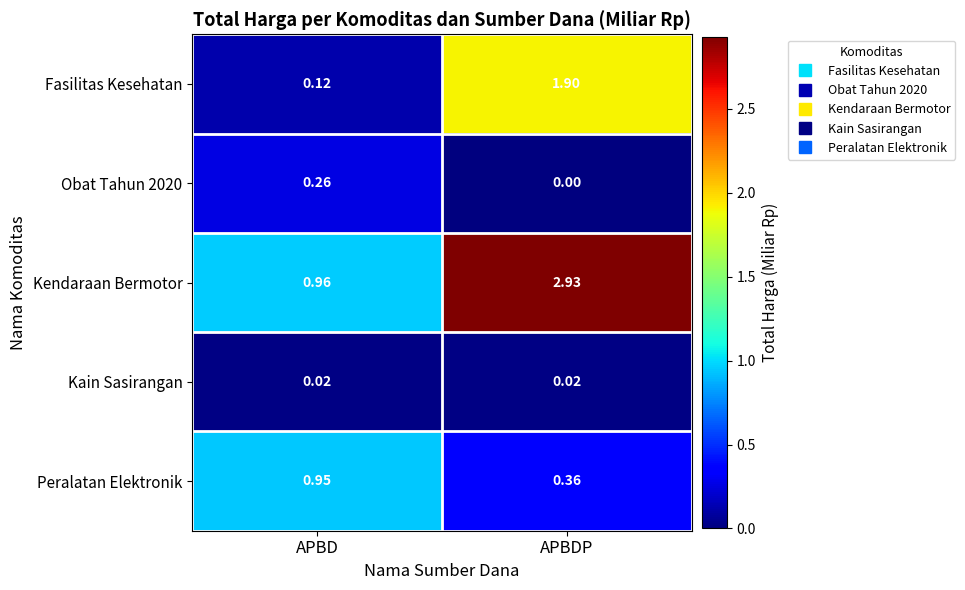

Which category has the highest value in the Peralatan Elektronik series?

APBD